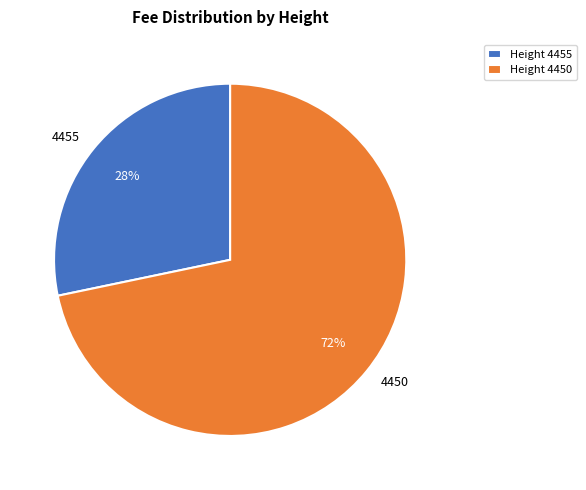

The 4455 slice represents 28% of the pie. True or false?

True